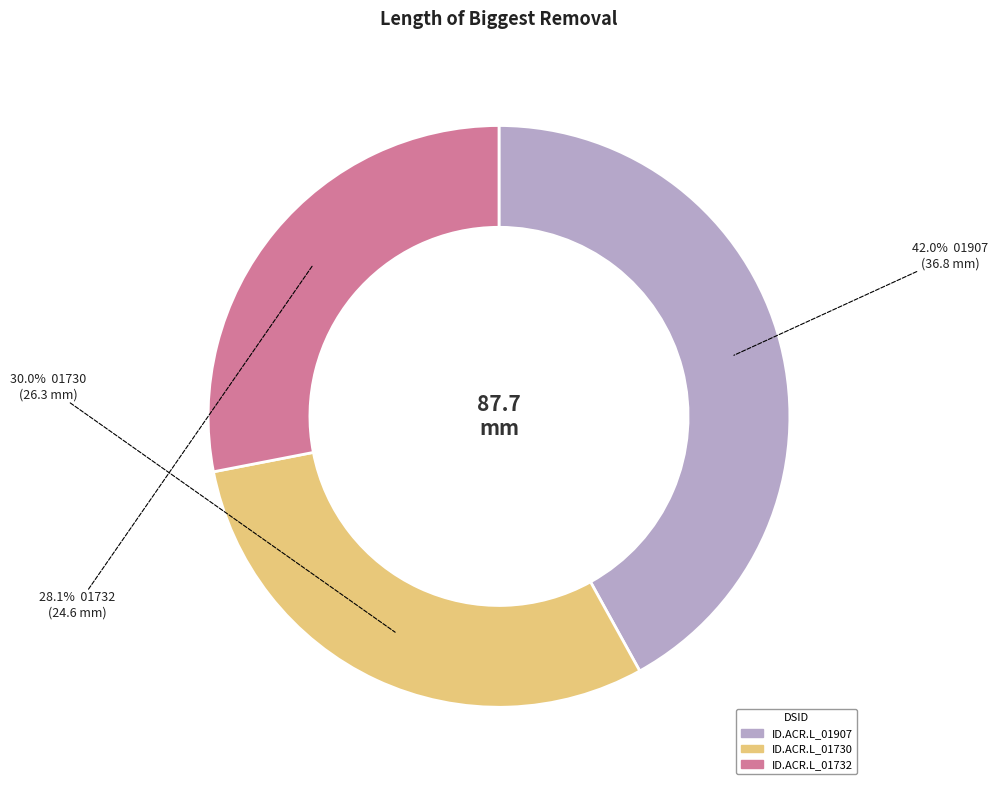

True or false: ID.ACR.L_01732 accounts for 28% of the total.

True